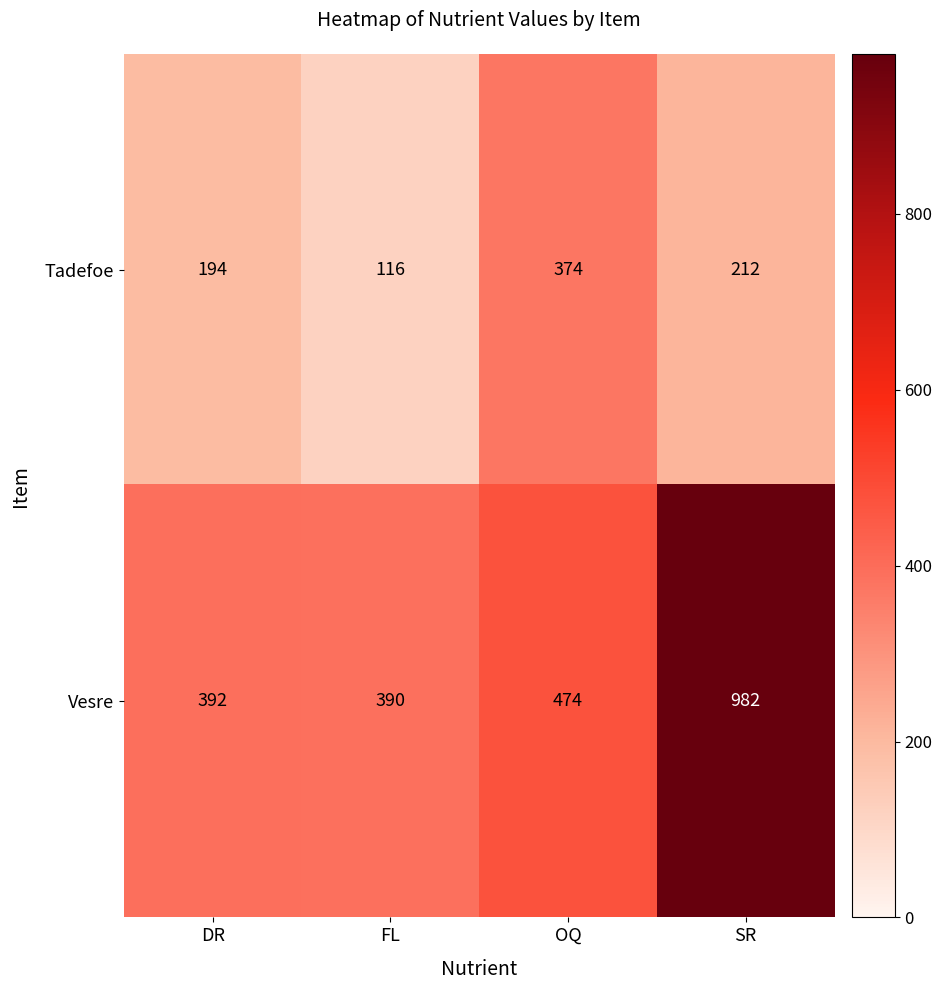

The value of Vesre at OQ is 844. True or false?

False